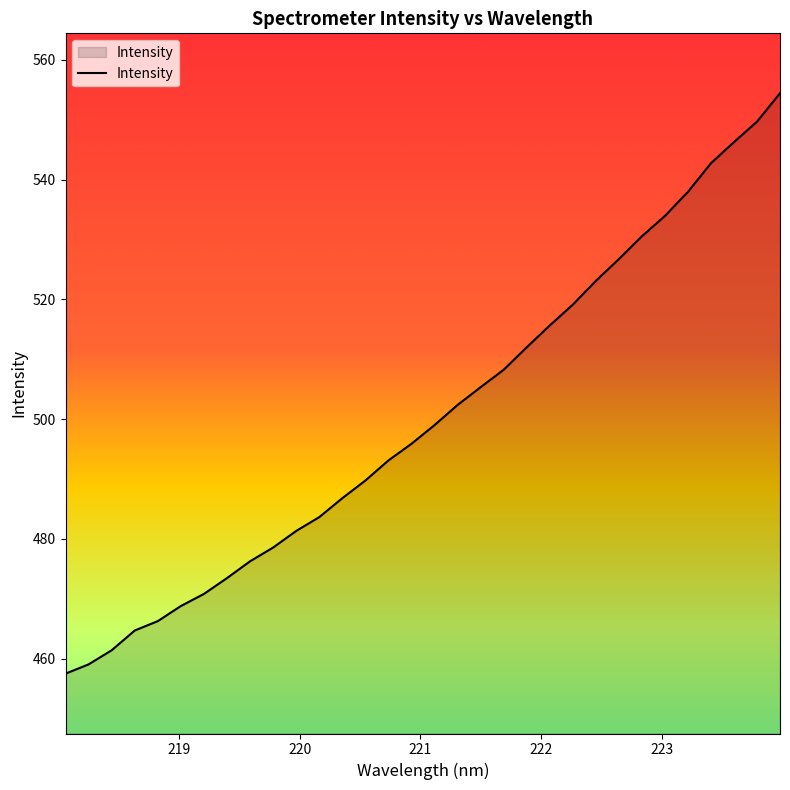

What is the maximum value shown in the chart?

554.4